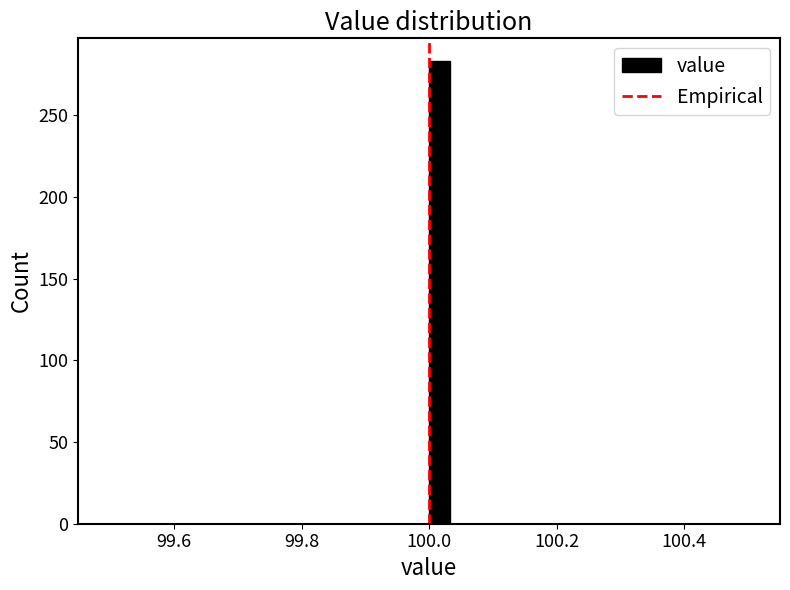

Read against the x-axis, roughly where is the centre of the tallest bar?

100.02